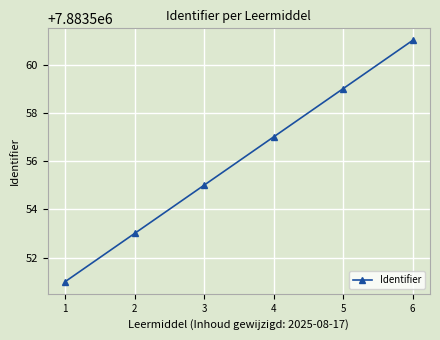

What is the value of the 6th point from the left?

7883561